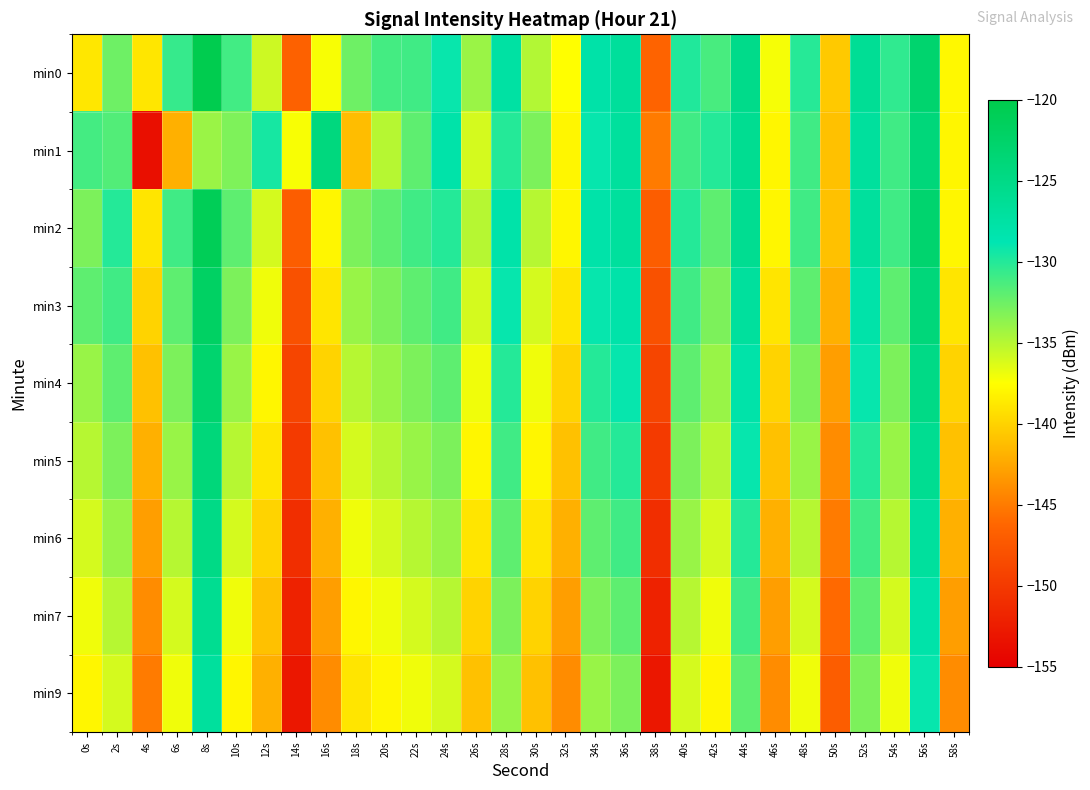

Which label corresponds to the largest value in the chart?

8s